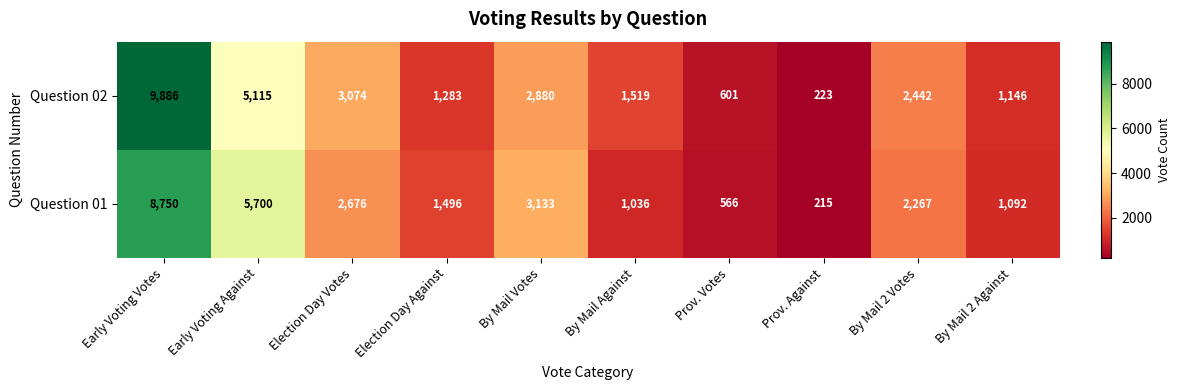

Count the number of categories in the chart.

10